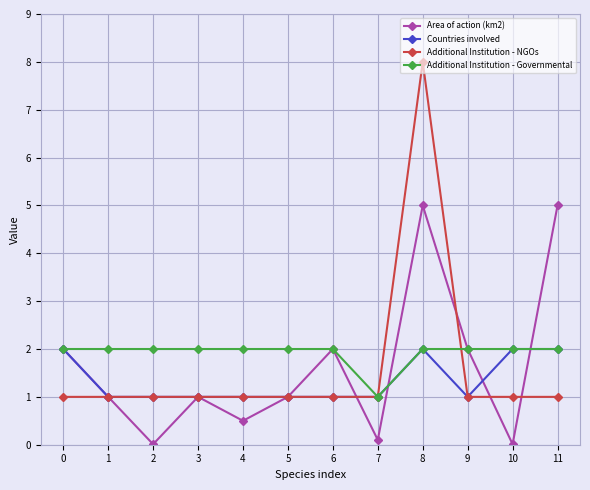

What is the minimum value for Countries involved?

1.0